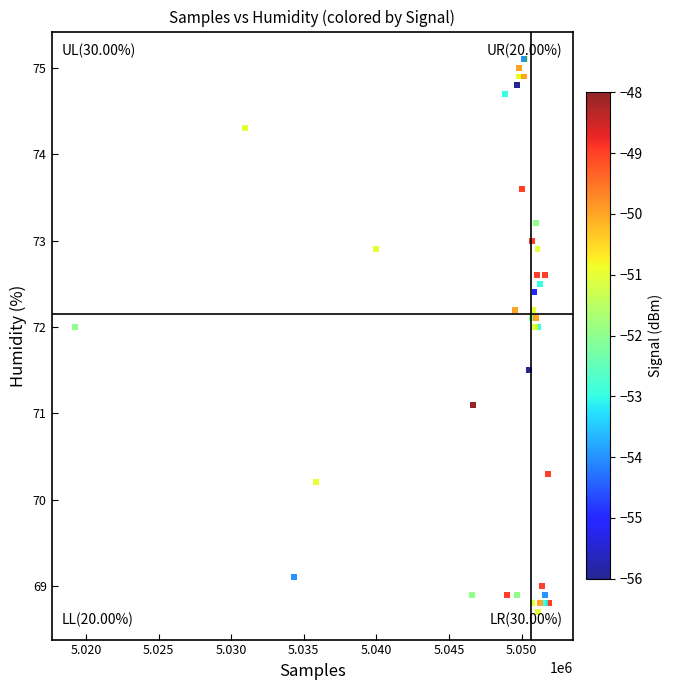

What Y value in the scatter plot is closest to 71?

71.1